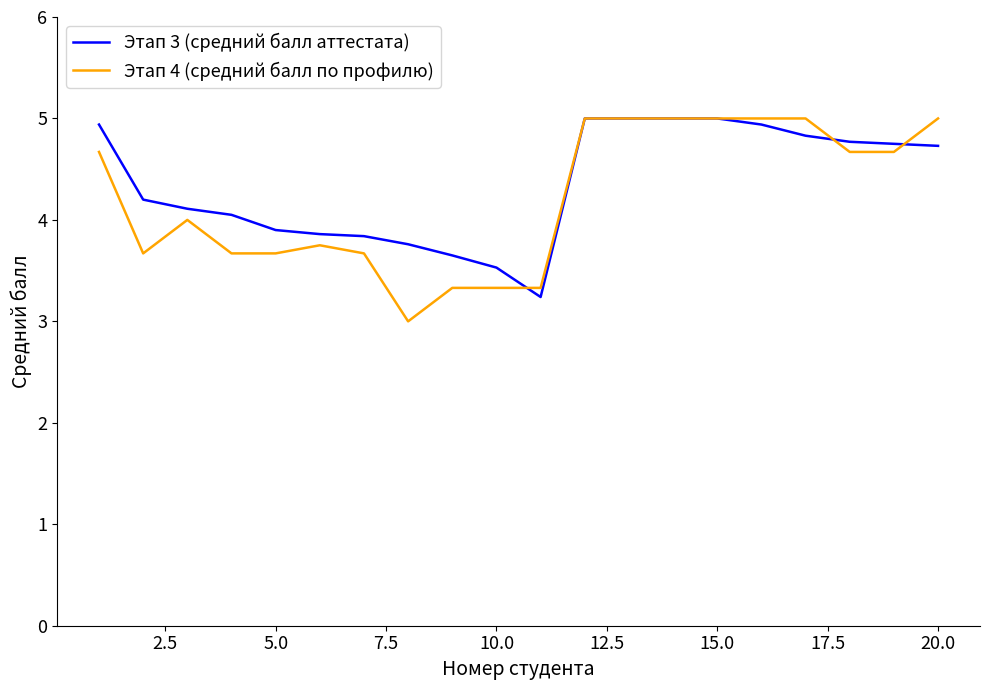

What is the highest value of the Этап 3 (средний балл аттестата) series?

5.0